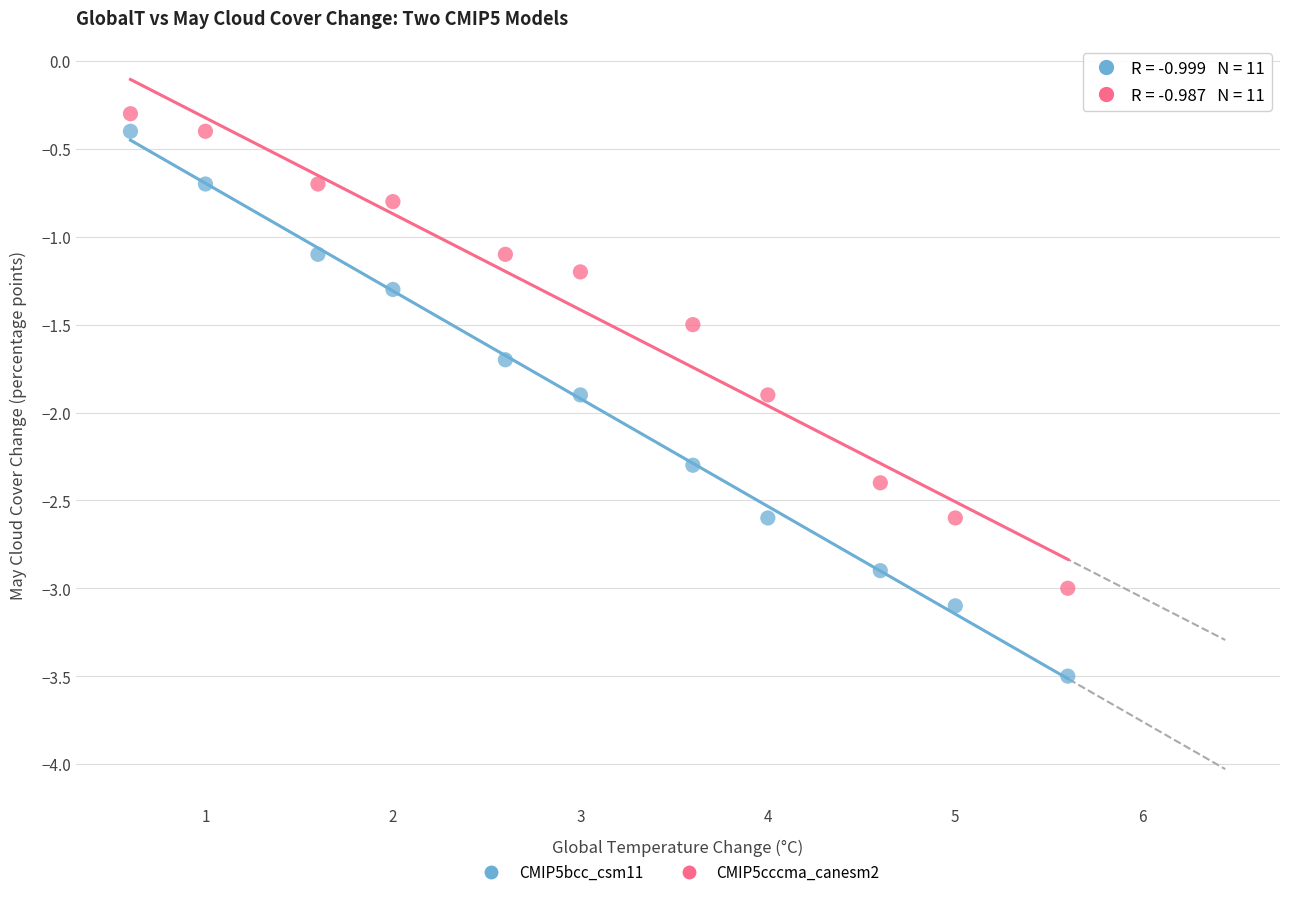

Which series has the largest Y range (max minus min)?

CMIP5bcc_csm11